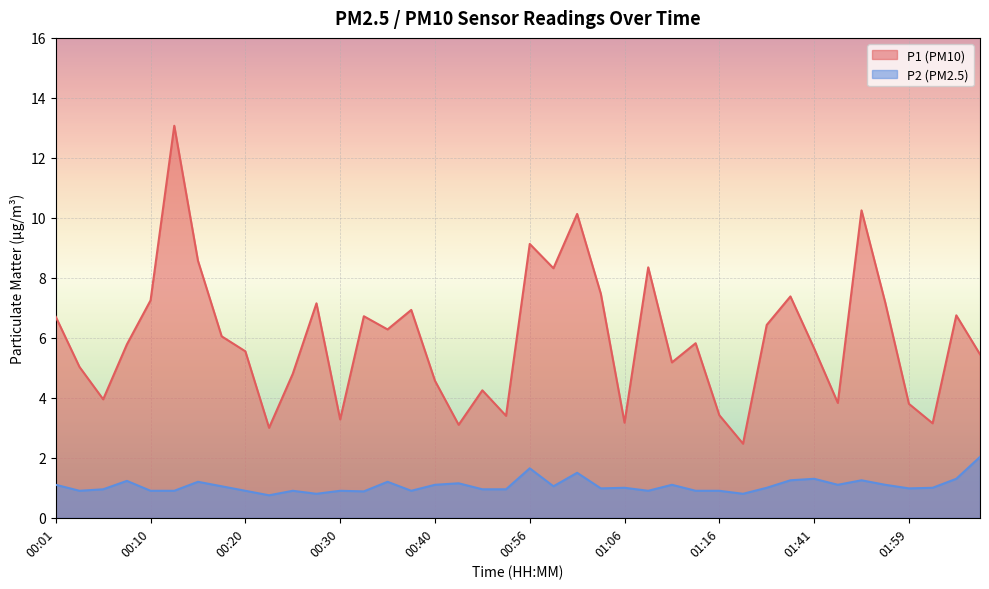

Does the chart display data point markers on the line(s)?

No